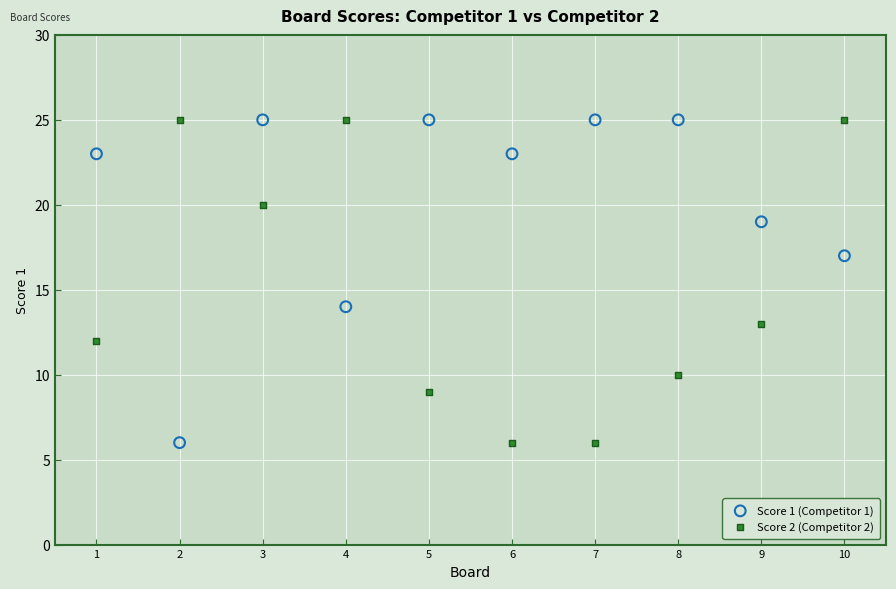

Across all series, what Y value is closest to 15?

14